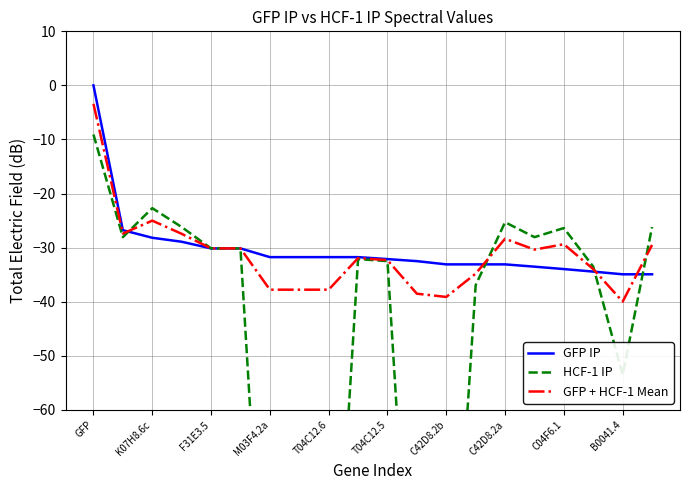

Which series has the largest total across all categories?

GFP IP